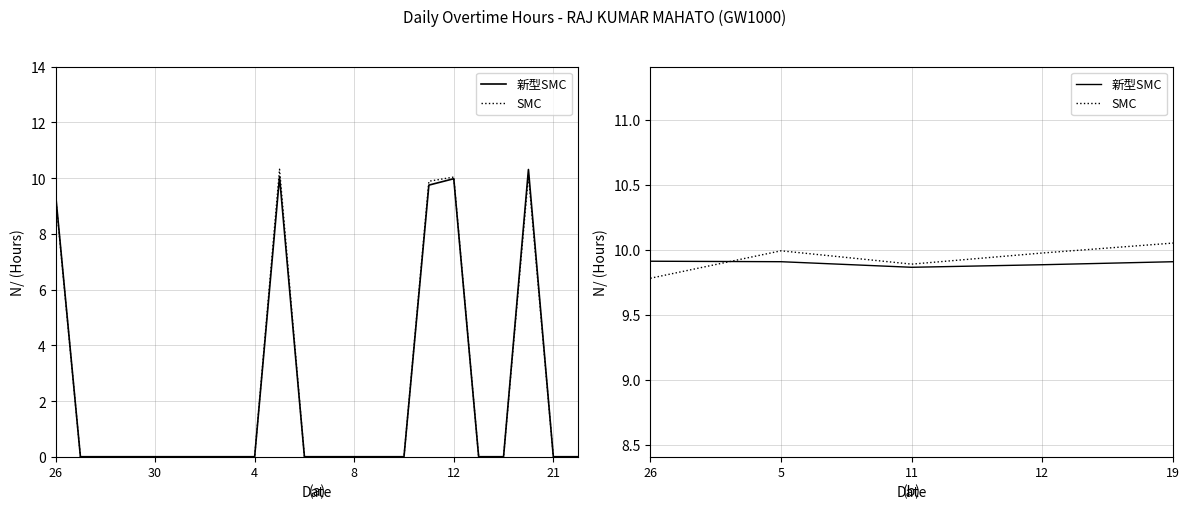

What is the difference between the maximum and minimum values in the SMC series?

0.3